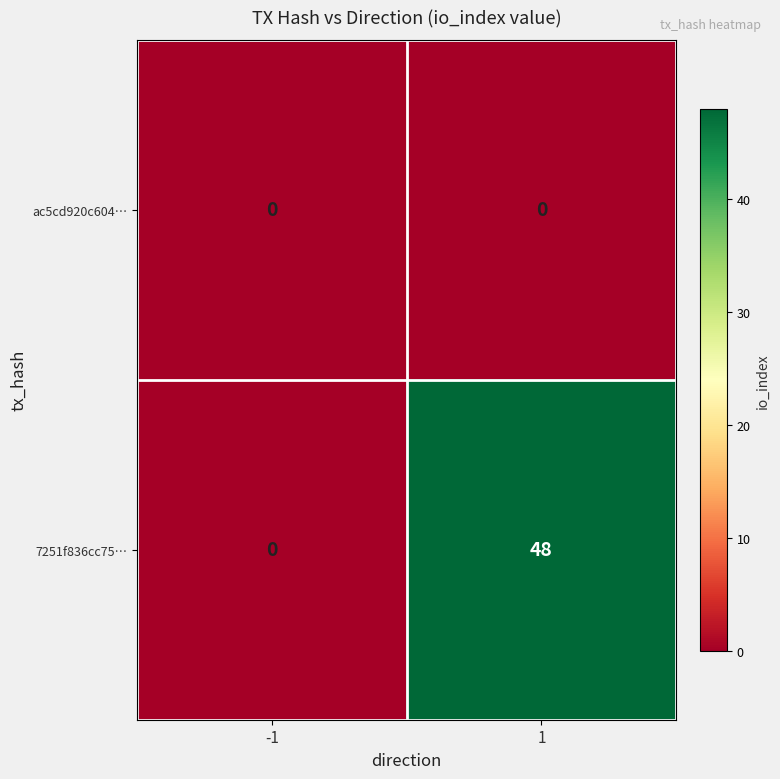

Reading left to right, what are all the values shown in this chart?

ac5cd920c604…: 0	0
7251f836cc75…: 0	48